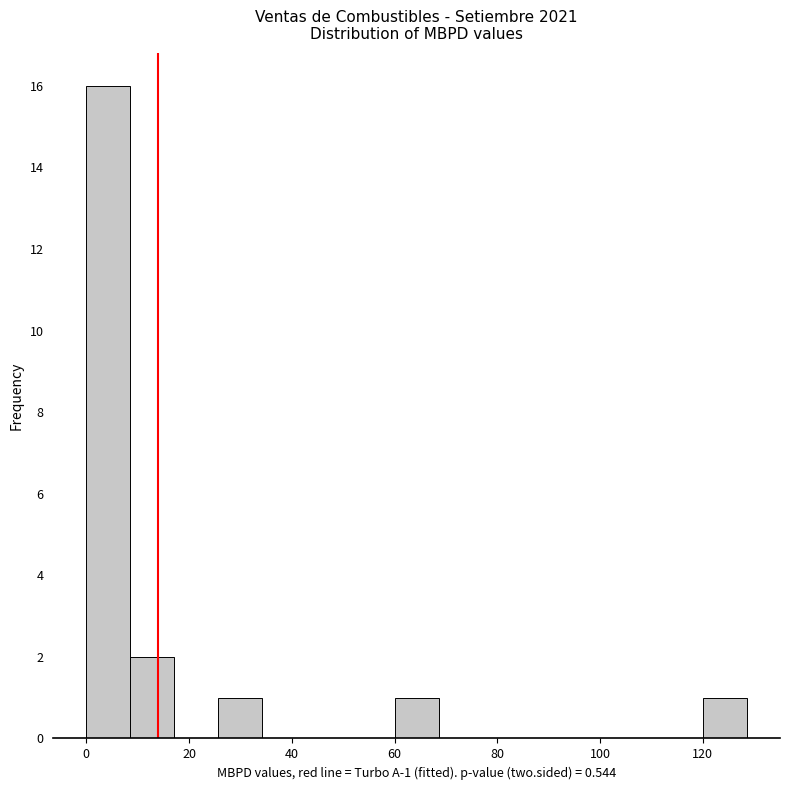

Over which range of the x-axis is the bar tallest?

0 to 8